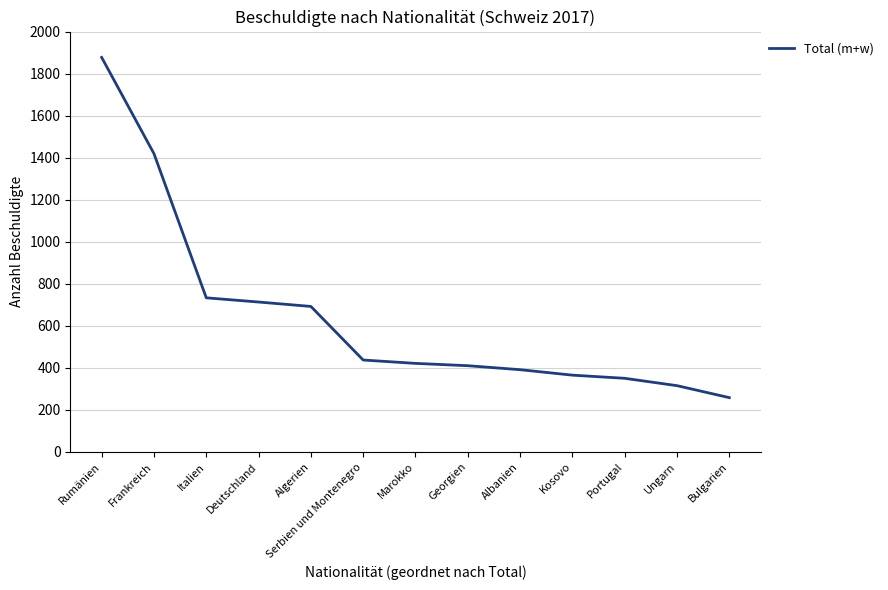

Is this an area chart (filled region under the line)?

No